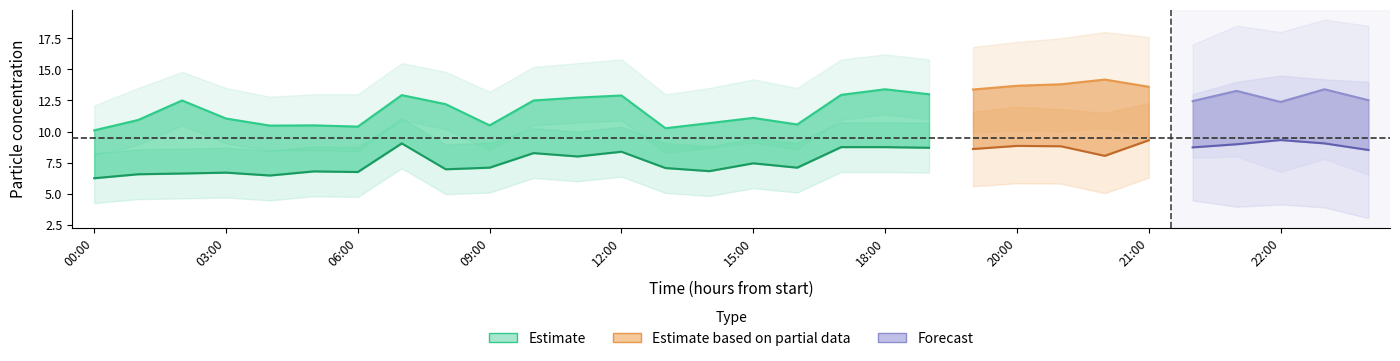

Which label corresponds to the largest value in the chart?

18:00